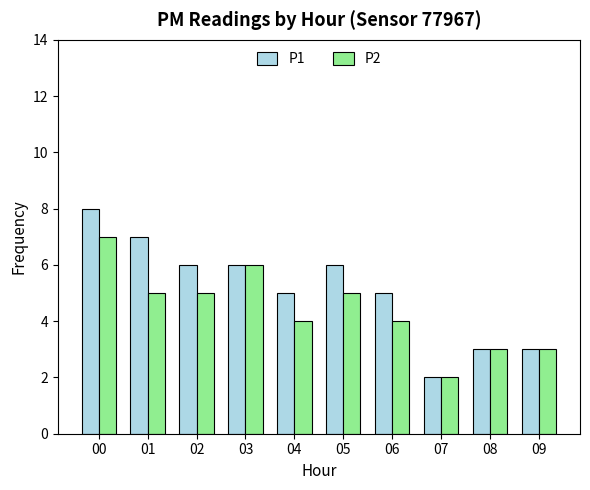

Rank the series at 01 from highest to lowest value.

P1, P2